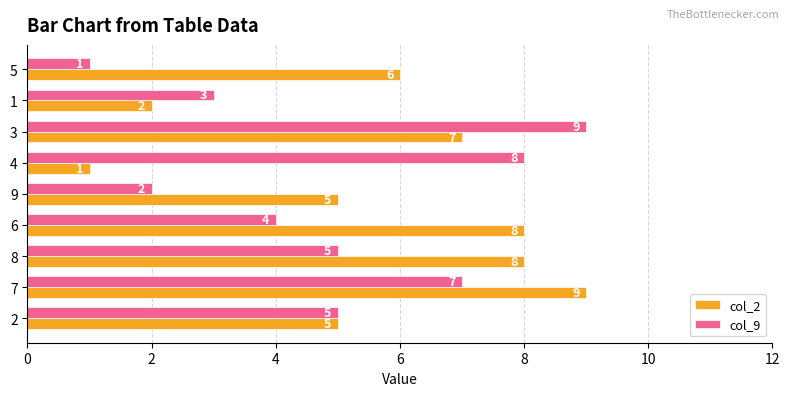

Count the number of data series in this chart.

2